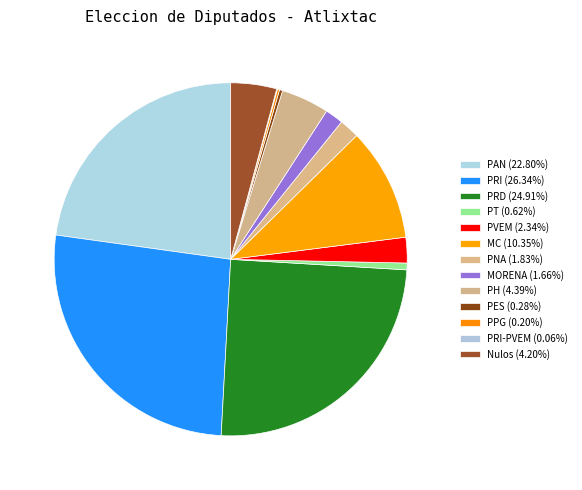

Which category has the smallest portion of the pie?

PRI-PVEM